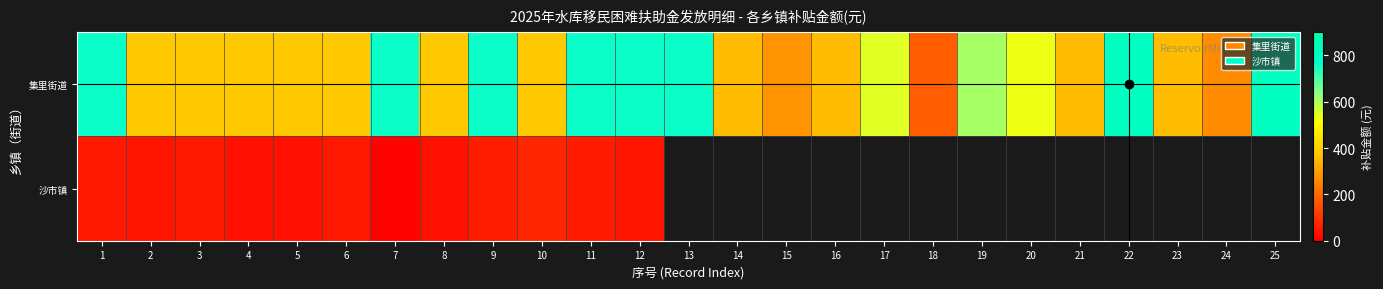

True or false: 沙市镇 has a value of 31.8 at 4.

True